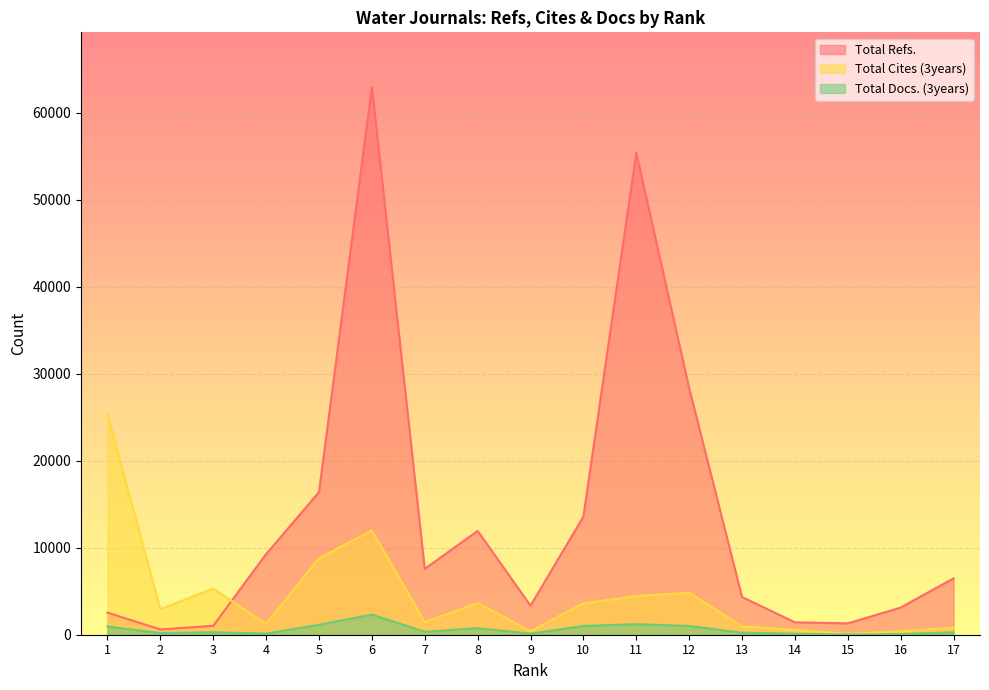

Which has a higher value, 12 or 5?

12